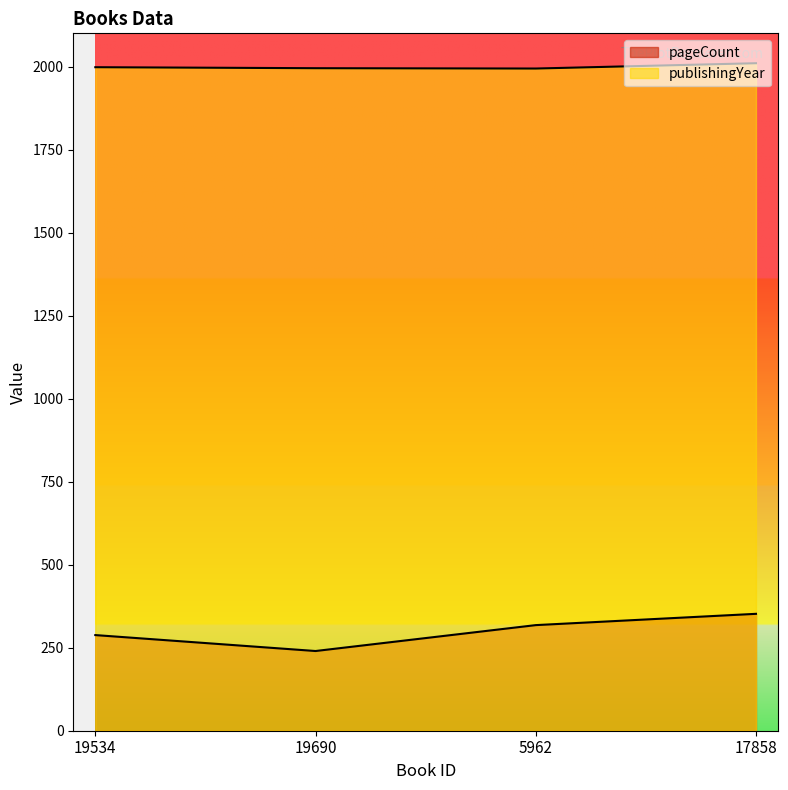

How many lines are shown in the chart?

2